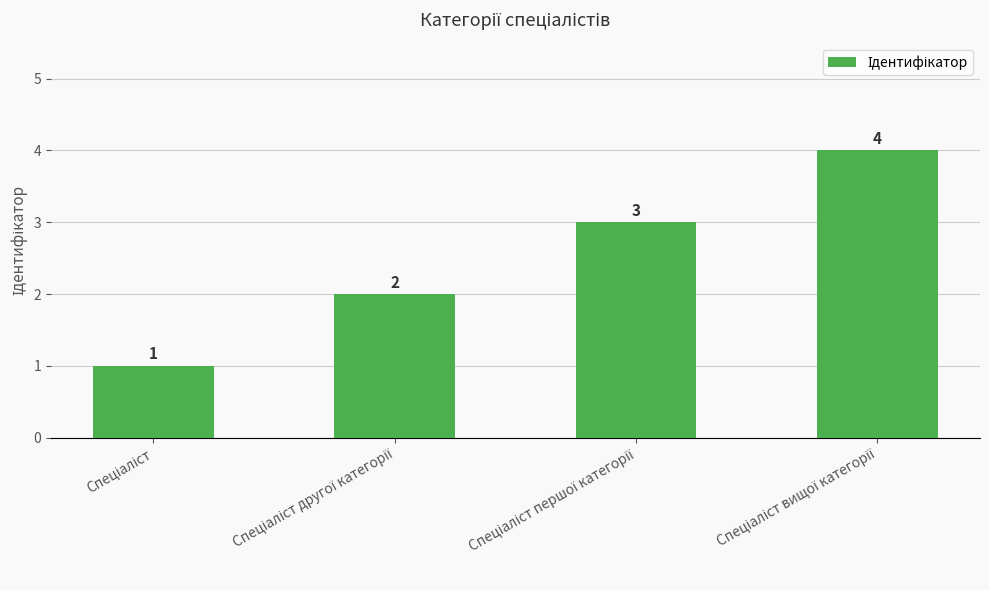

What is the greatest value displayed?

4